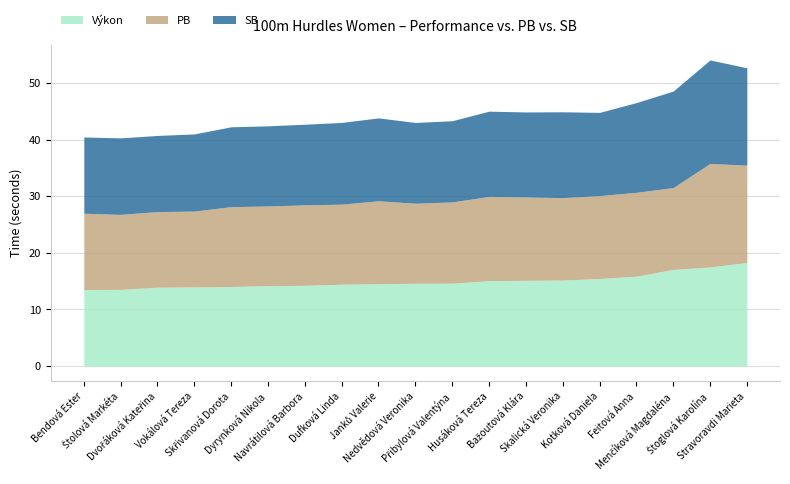

Reading left to right, transcribe all the data shown in this chart.

Výkon: Bendová Ester=13.5	Štolová Markéta=13.5	Dvořáková Kateřina=13.9	Vokálová Tereza=14.0	Skřivanová Dorota=14.0	Dyrynková Nikola=14.2	Navrátilová Barbora=14.2	Dufková Linda=14.4	Janků Valerie=14.5	Nedvědová Veronika=14.6	Přibylová Valentýna=14.6	Husáková Tereza=15.1	Bažoutová Klára=15.1	Skalická Veronika=15.2	Kotková Daniela=15.4	Feitová Anna=15.9	Menčíková Magdaléna=17.1	Štoglová Karolína=17.5	Stravoravdi Marieta=18.3
PB: Bendová Ester=13.5	Štolová Markéta=13.2	Dvořáková Kateřina=13.4	Vokálová Tereza=13.4	Skřivanová Dorota=14.1	Dyrynková Nikola=14.1	Navrátilová Barbora=14.2	Dufková Linda=14.2	Janků Valerie=14.7	Nedvědová Veronika=14.1	Přibylová Valentýna=14.3	Husáková Tereza=14.9	Bažoutová Klára=14.7	Skalická Veronika=14.6	Kotková Daniela=14.7	Feitová Anna=14.8	Menčíková Magdaléna=14.5	Štoglová Karolína=18.3	Stravoravdi Marieta=17.2
SB: Bendová Ester=13.5	Štolová Markéta=13.5	Dvořáková Kateřina=13.4	Vokálová Tereza=13.6	Skřivanová Dorota=14.1	Dyrynková Nikola=14.2	Navrátilová Barbora=14.2	Dufková Linda=14.4	Janků Valerie=14.7	Nedvědová Veronika=14.3	Přibylová Valentýna=14.3	Husáková Tereza=15.1	Bažoutová Klára=15.0	Skalická Veronika=15.2	Kotková Daniela=14.7	Feitová Anna=15.9	Menčíková Magdaléna=17.1	Štoglová Karolína=18.3	Stravoravdi Marieta=17.2